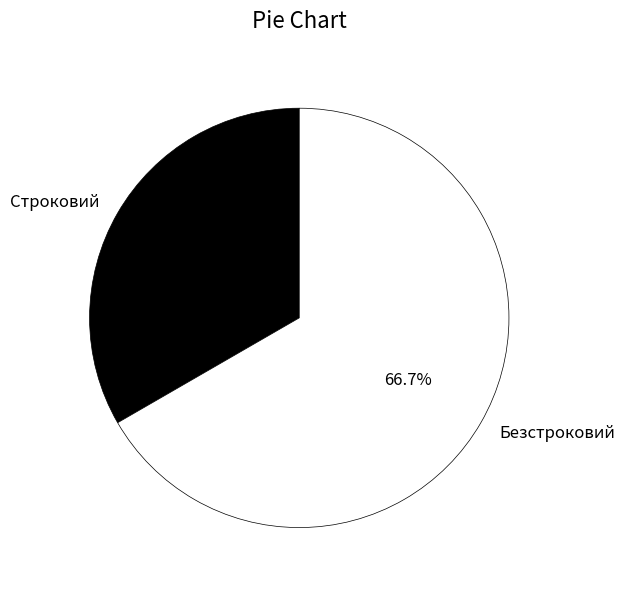

How many segments does this pie chart have?

2